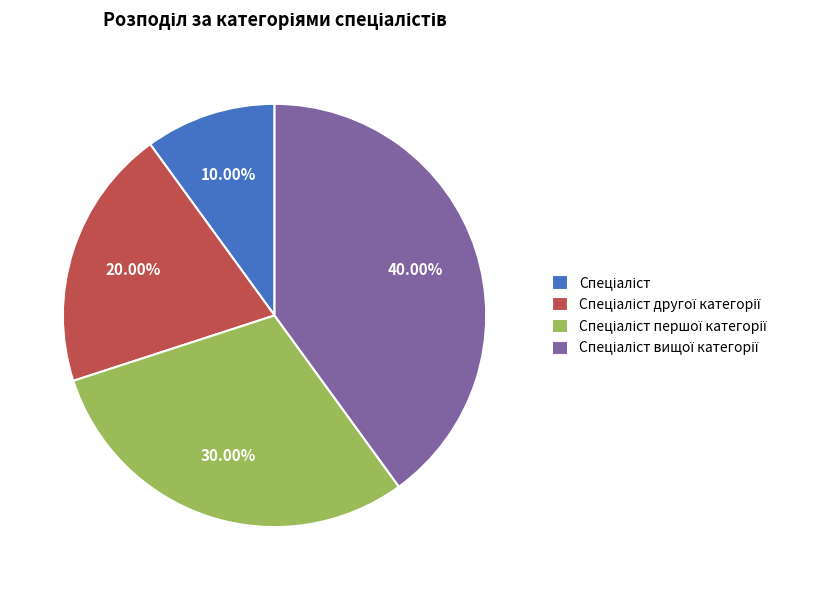

Is there any slice that represents more than half of the pie?

No